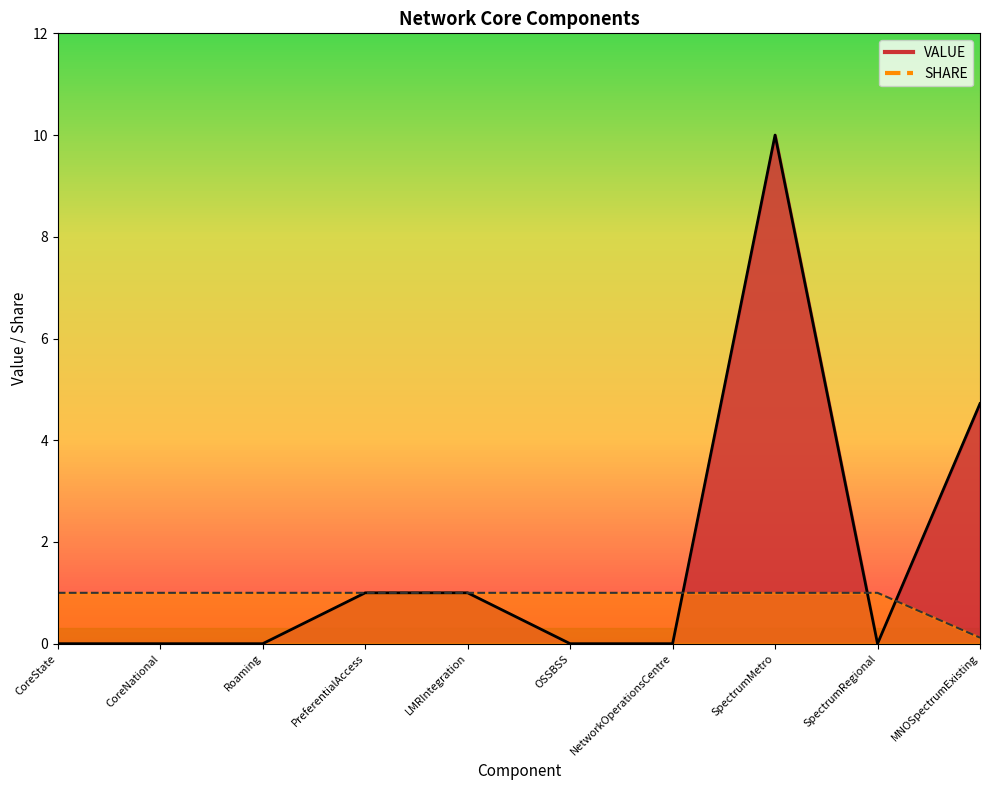

True or false: VALUE and SHARE cross at least once.

True